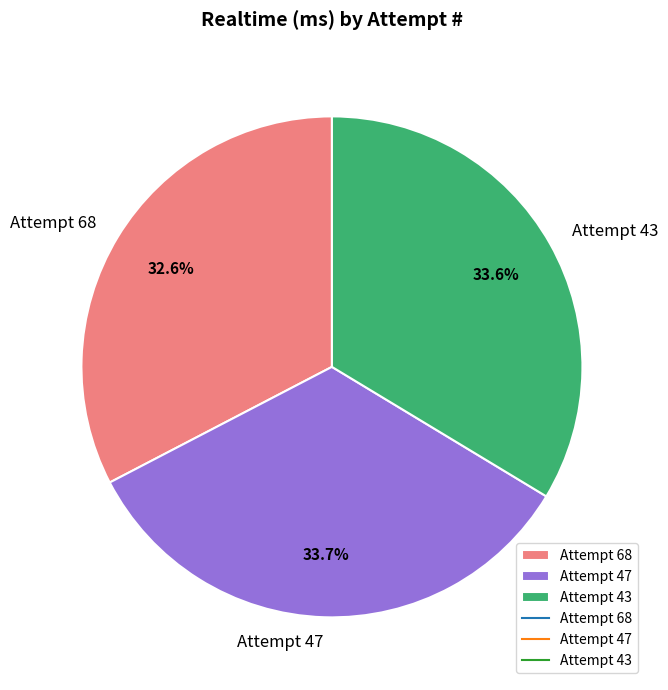

To the nearest percent, what is the combined percentage of Attempt 43 and Attempt 47?

67%